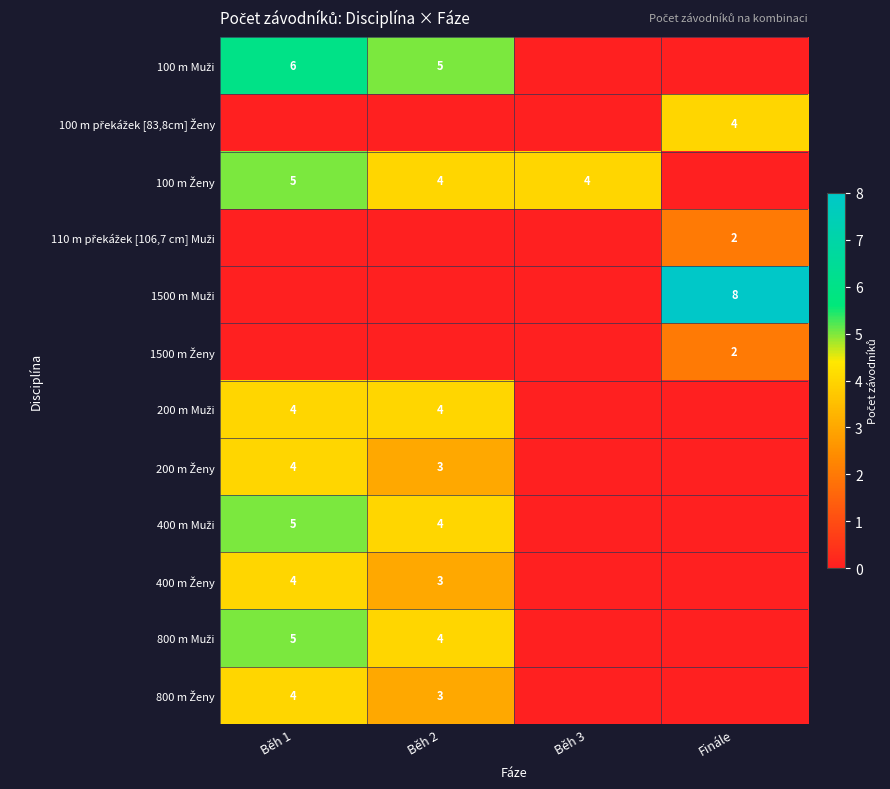

True or false: 100 m Ženy has a value of 5 at Běh 1.

True